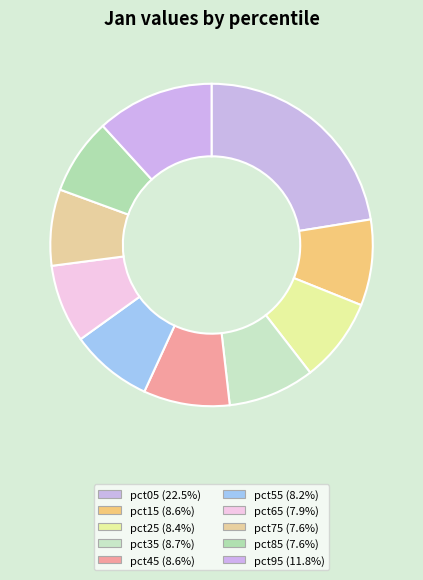

Count the number of slices in the pie.

10